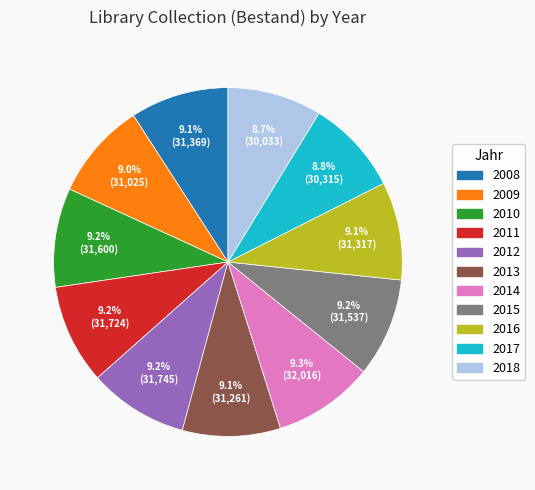

To the nearest percent, what portion does 2011 represent?

9%